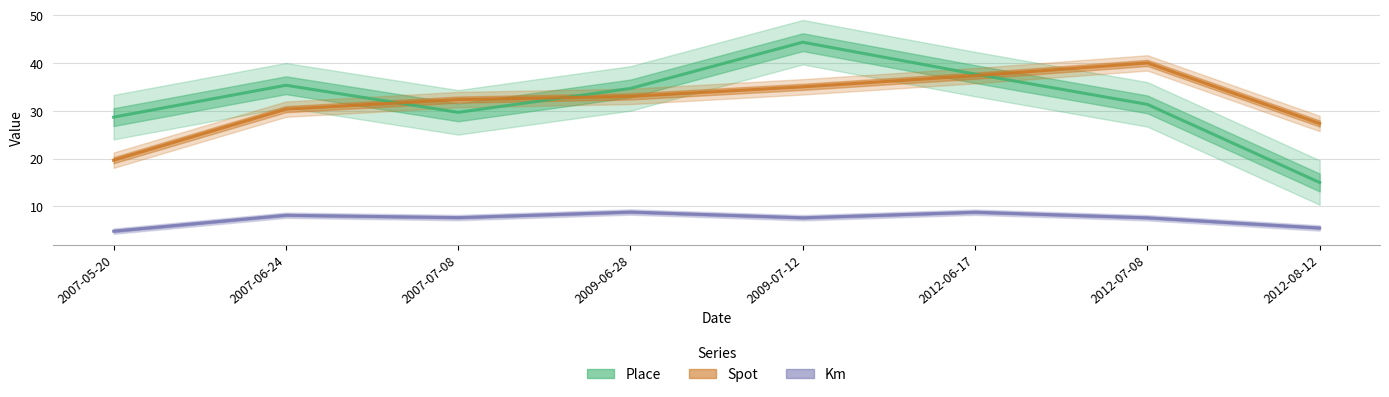

True or false: Spot has a value of 56.1 at 2012-06-17.

False